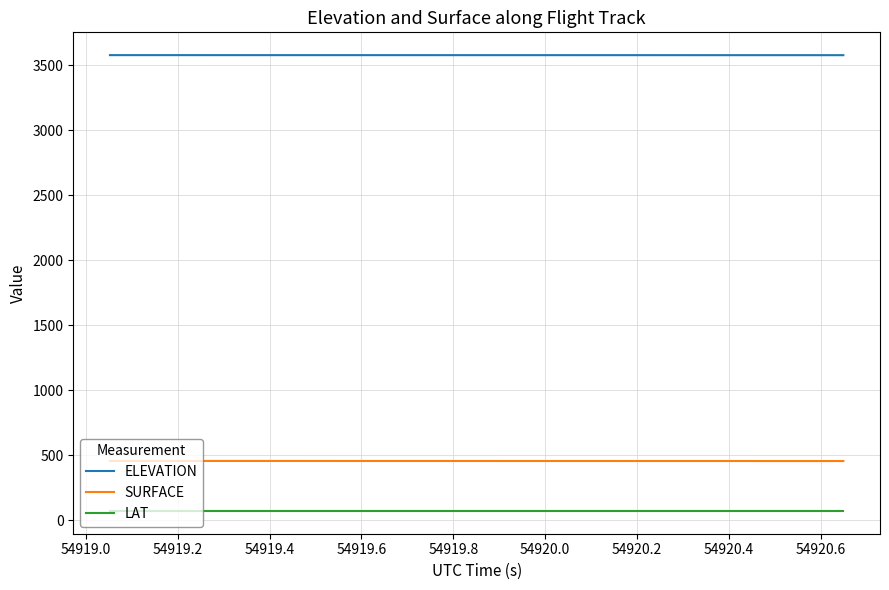

How many categories are shown in the chart?

40